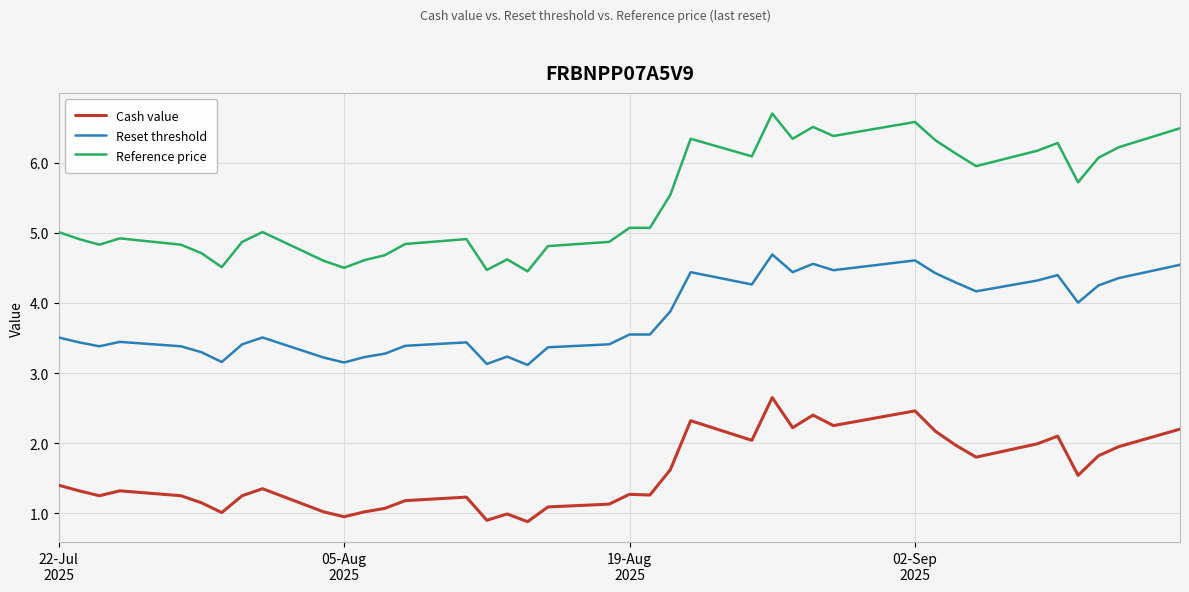

Which series has the largest total across all categories?

Reference price